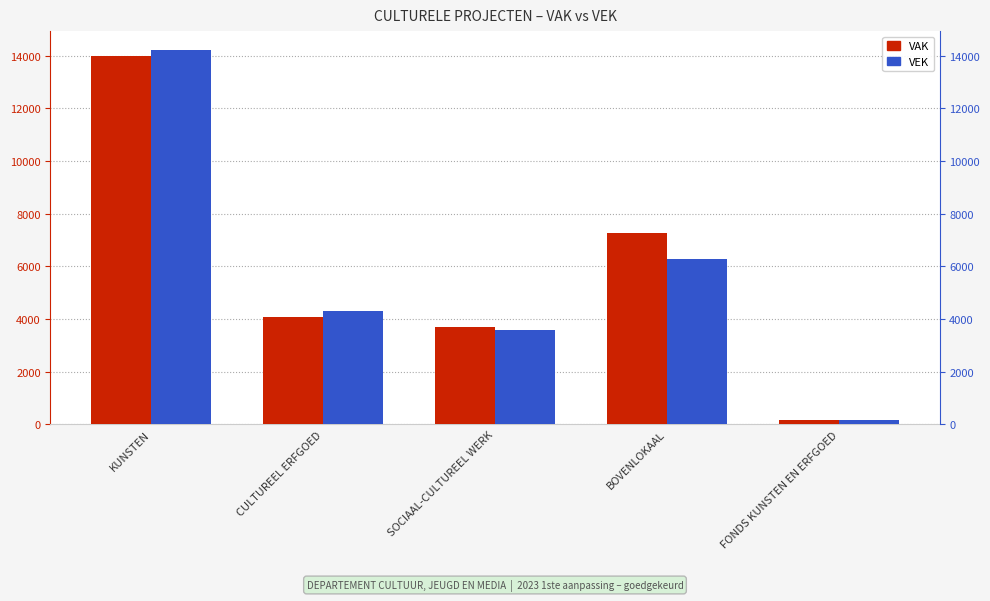

Which series has the widest spread of values?

VEK